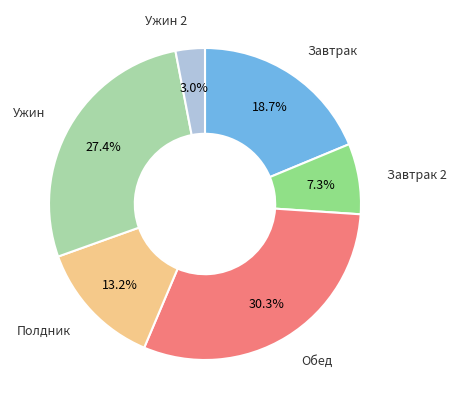

Is there a majority slice in this chart?

No